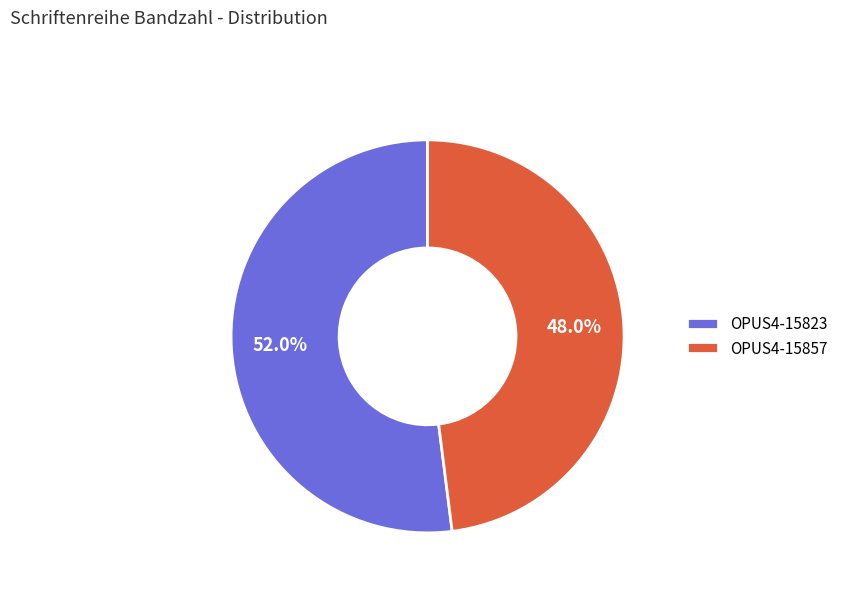

How many segments does this pie chart have?

2